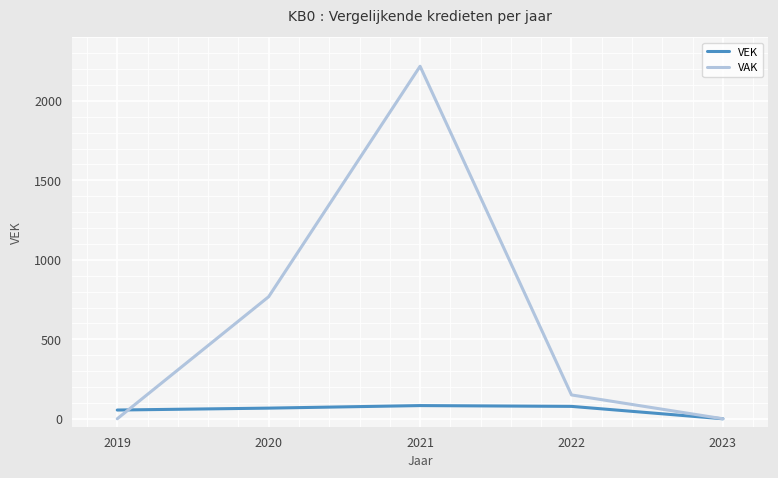

True or false: VAK has a value of 150 at 2022.

True